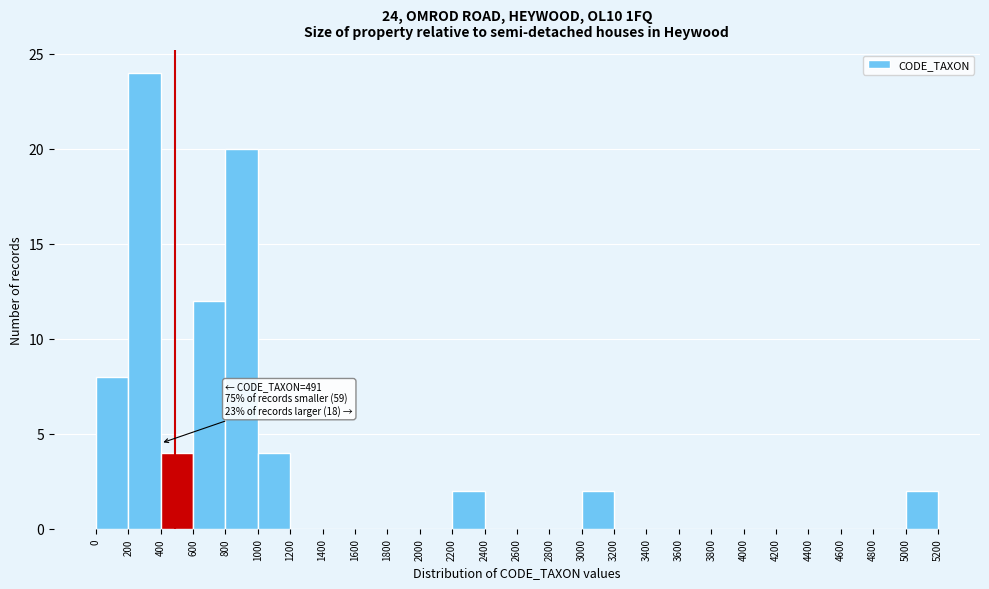

Over which range of the x-axis is the bar tallest?

200 to 400